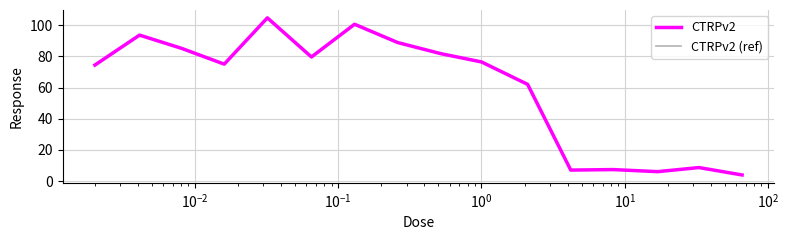

Does the chart have visible grid lines?

Yes